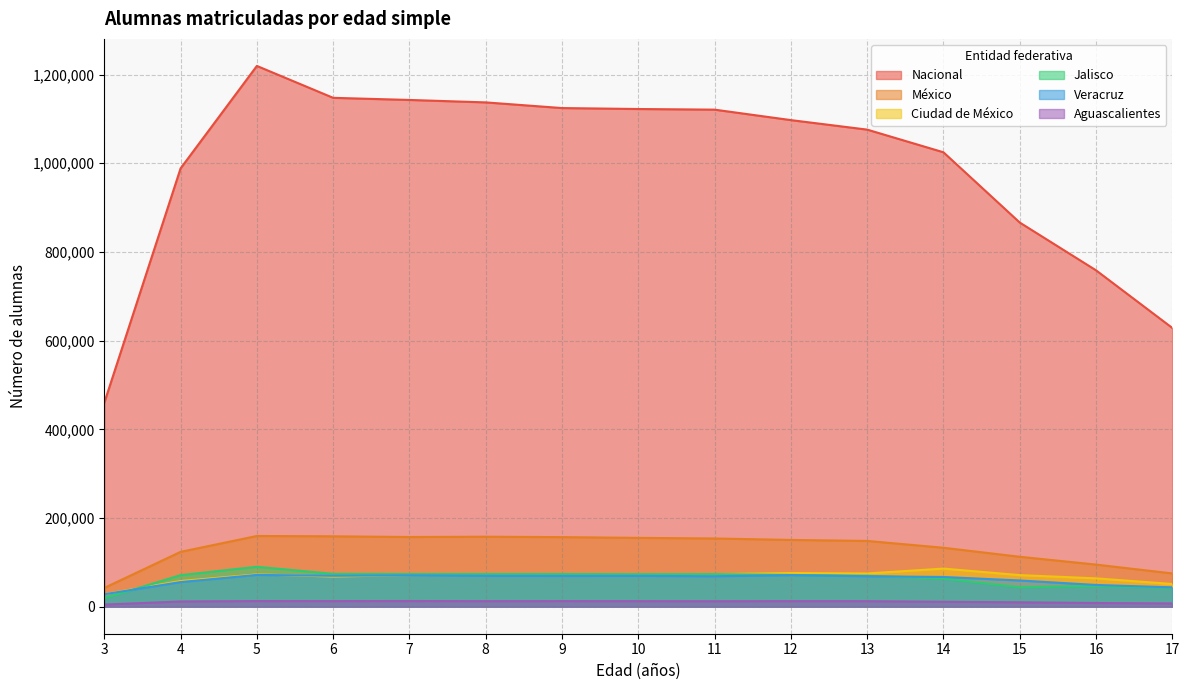

What is the maximum value shown in the chart?

1219433